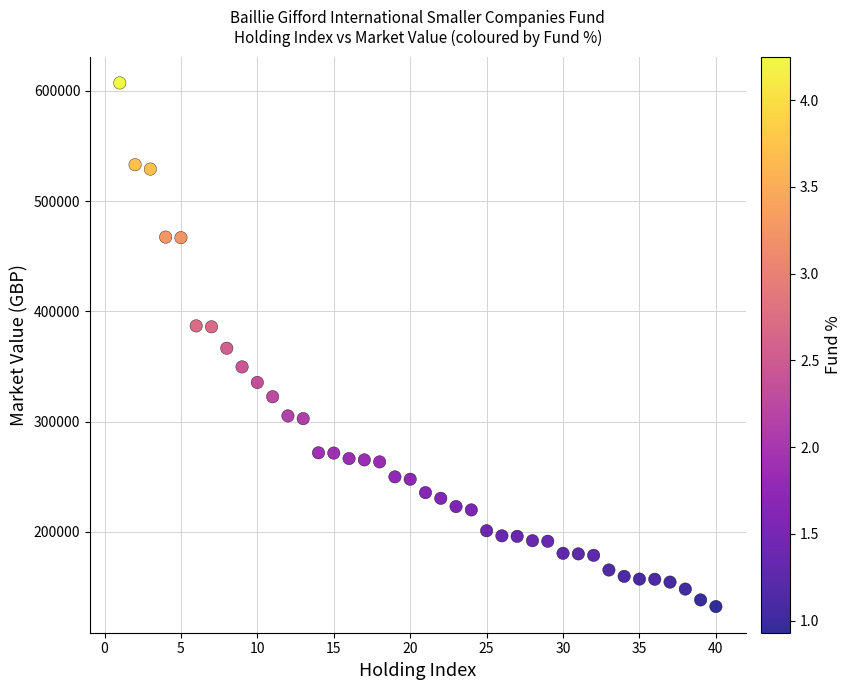

What is the range of X values (max minus min)?

39.0